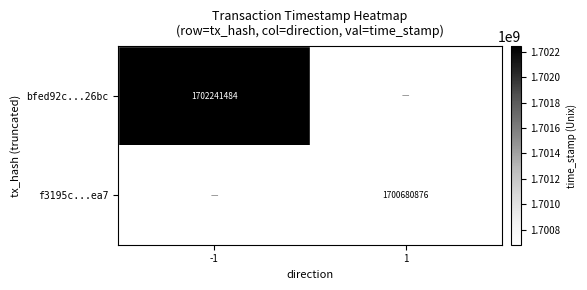

Is the value of bfed92c...26bc at -1 greater than the value of f3195c...ea7 at 1?

Yes